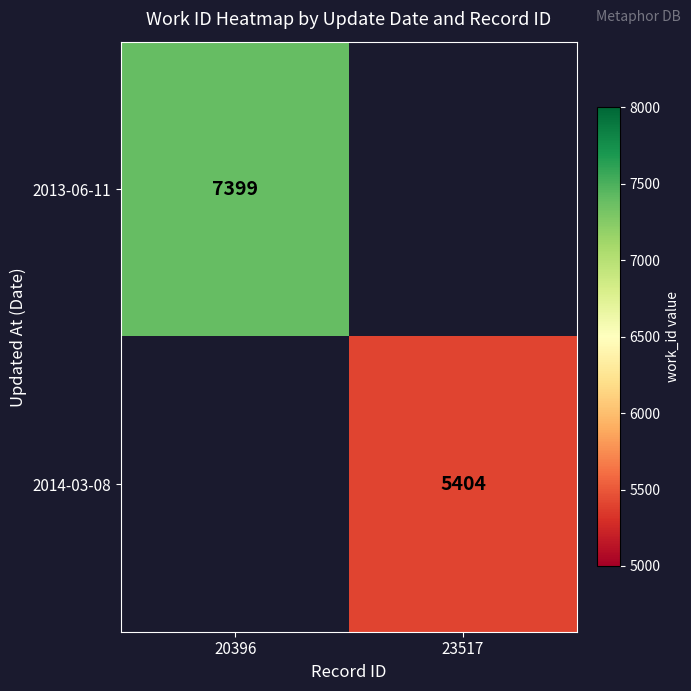

How many distinct data groups are displayed?

2